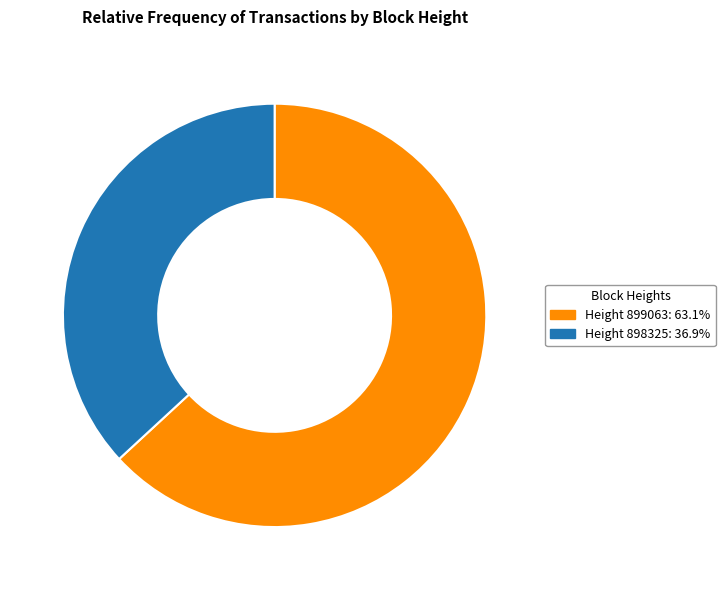

Does Height 899063: 63.1% represent more than half of the total?

Yes